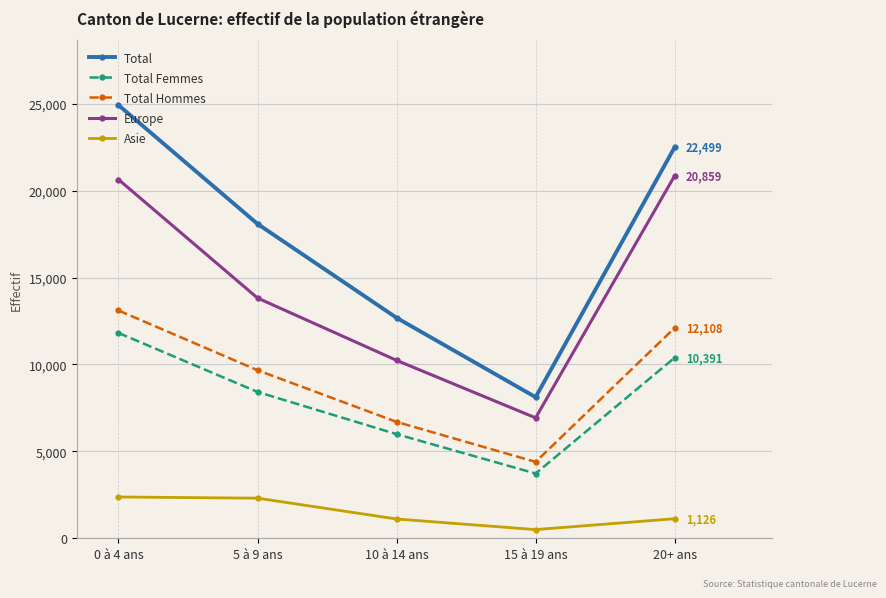

What position from the left is 10 à 14 ans?

3